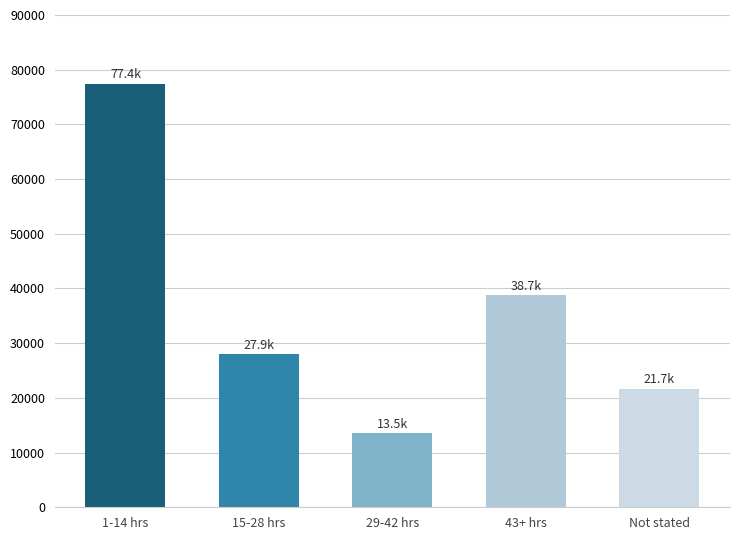

Count the number of categories in the chart.

5